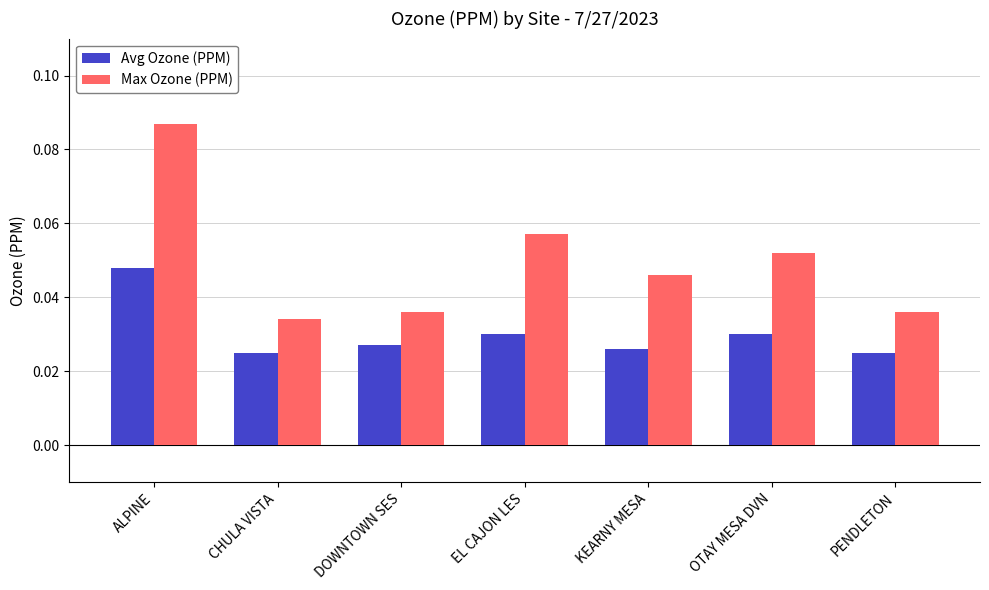

What is the sum of all Max Ozone (PPM) values?

0.3